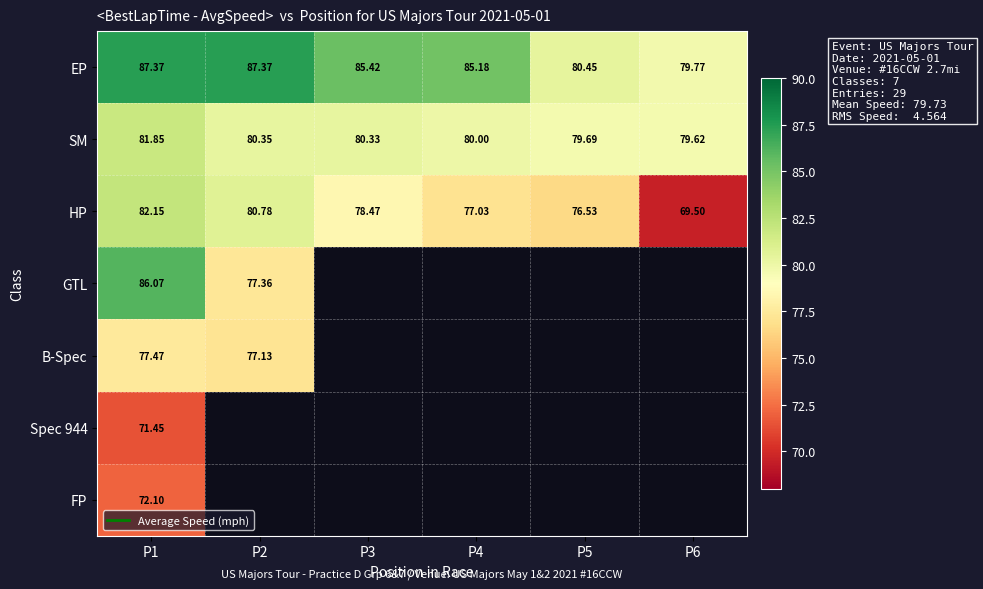

Rank the categories by FP value from highest to lowest.

P1, P2, P3, P4, P5, P6